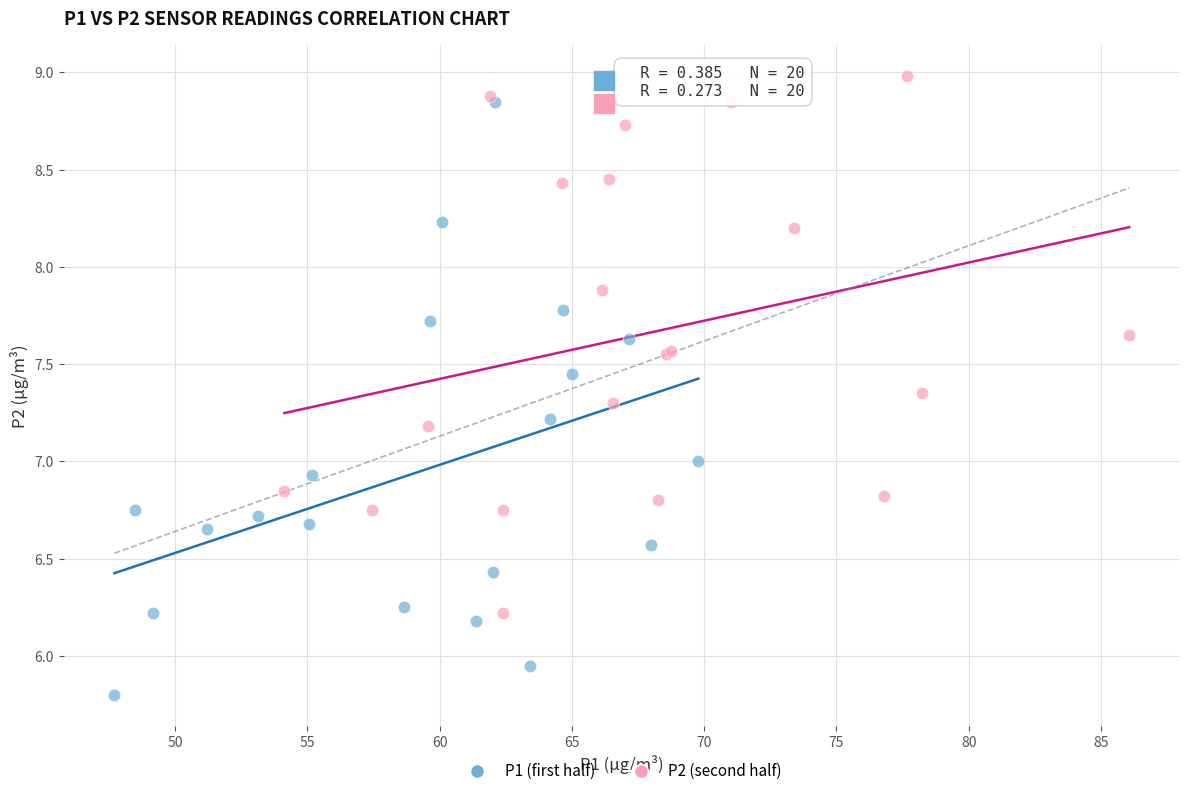

Which series has the widest spread of Y values?

P1 (first half)